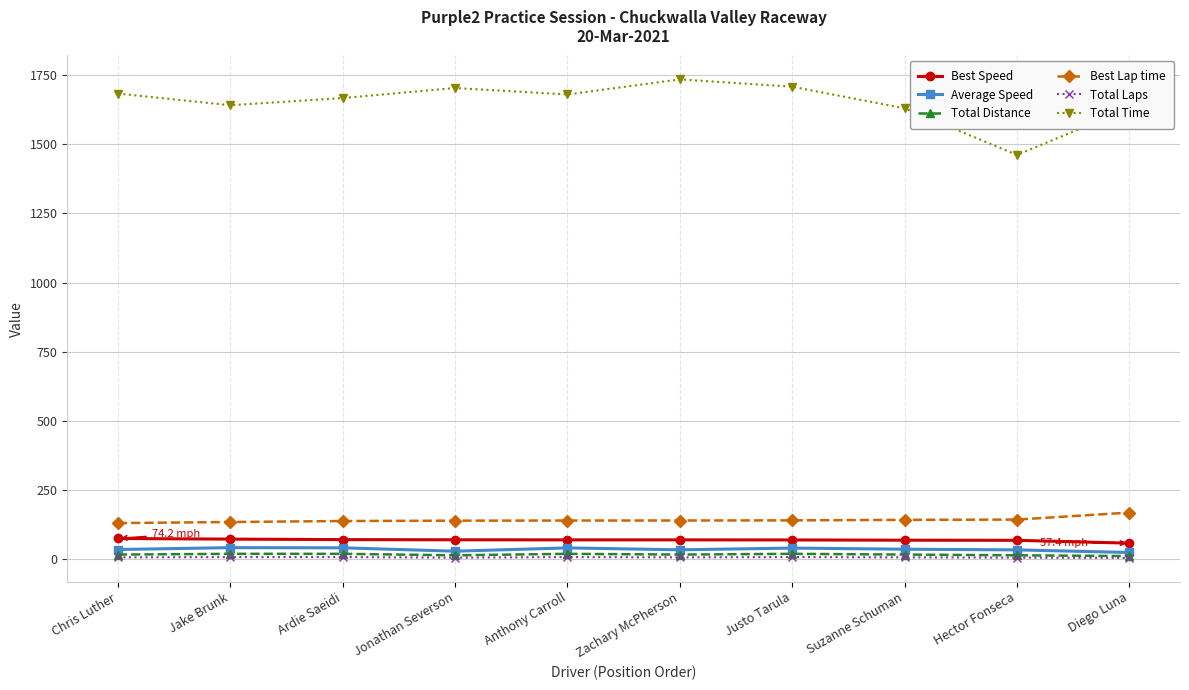

Is the value of Total Time at Hector Fonseca greater than the value of Best Speed at Jonathan Severson?

Yes